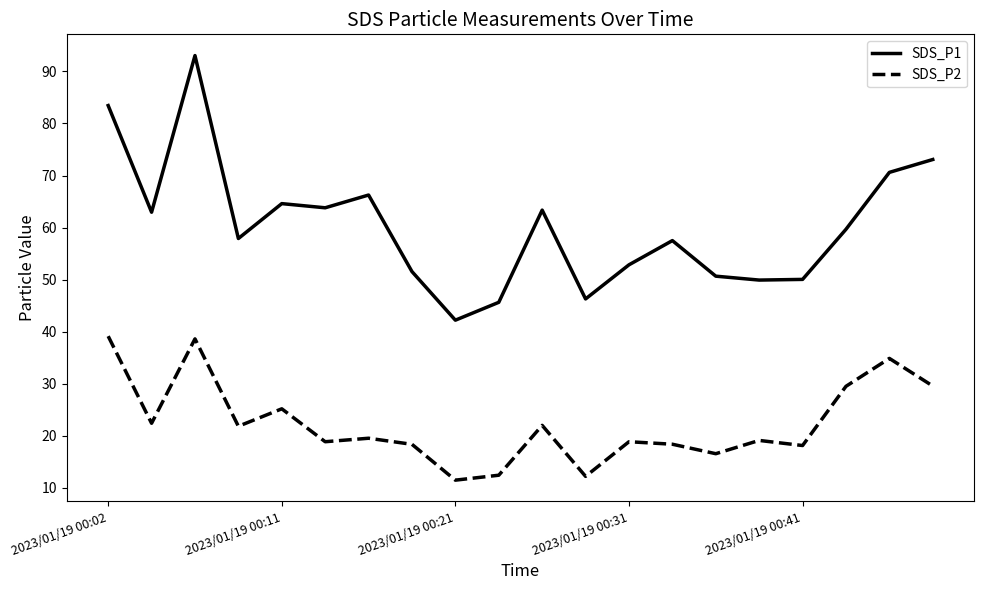

List the series in order of their overall mean, highest first.

SDS_P1, SDS_P2